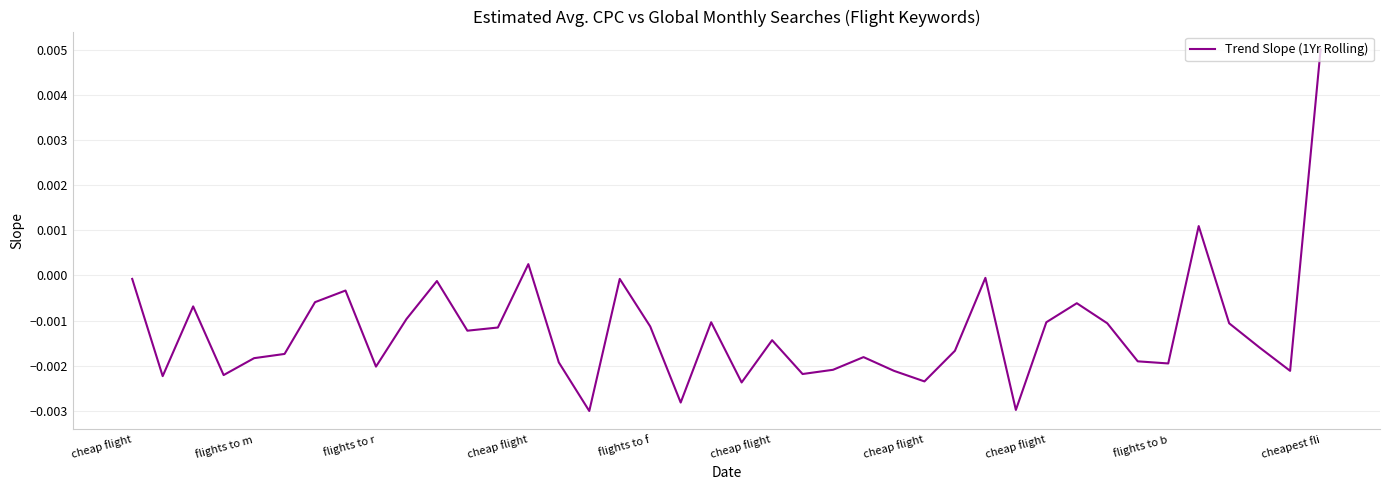

How many interior local valleys (lower than both neighbors) does the data have?

12